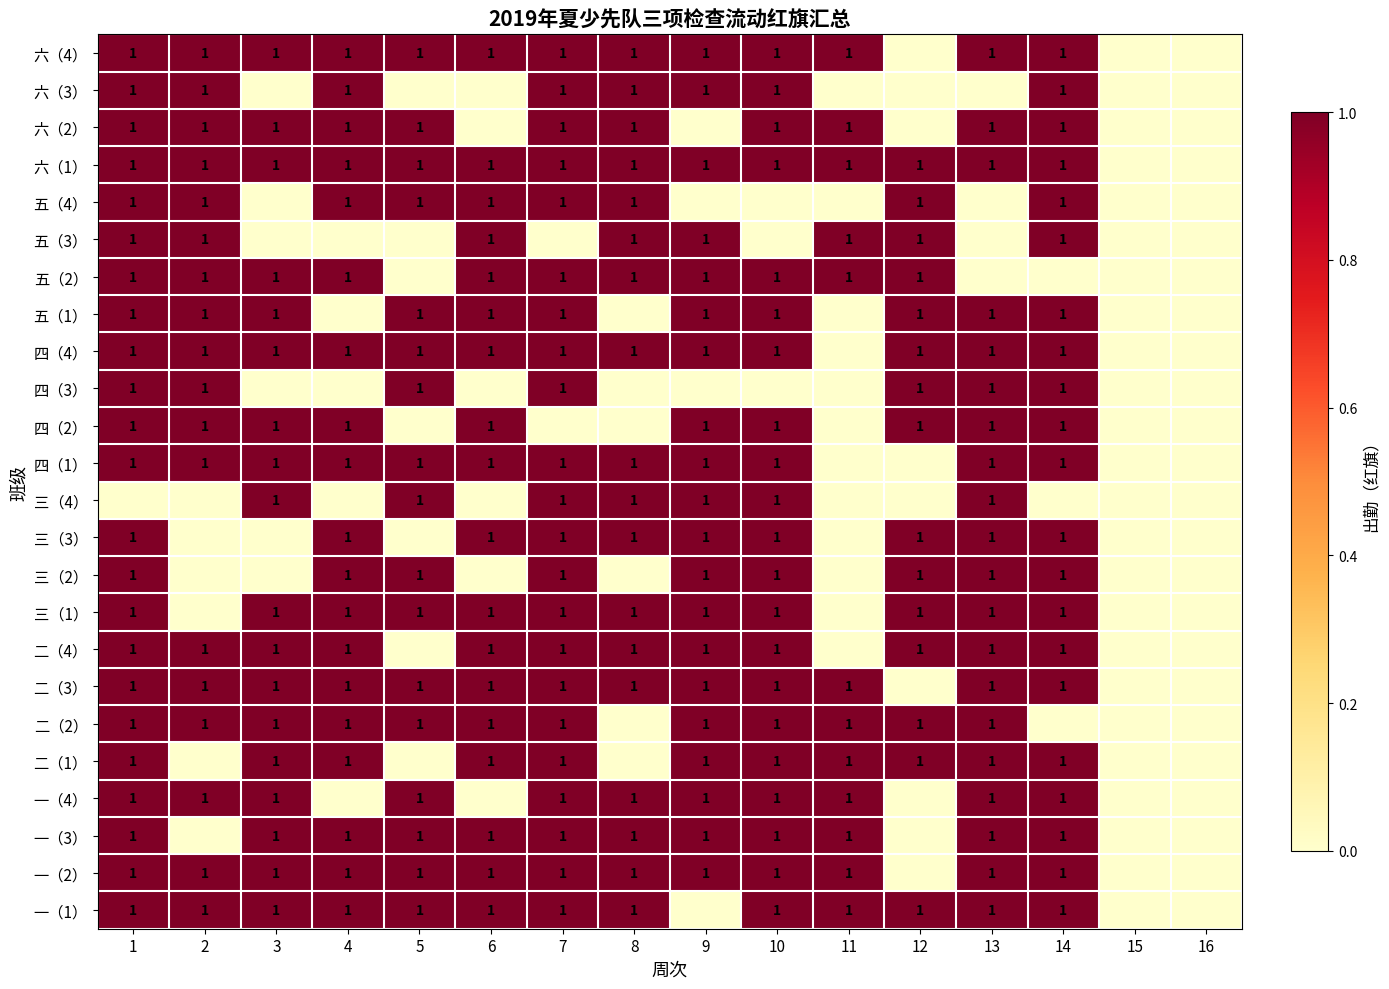

The 三（1） series shows 2 at 6. True or false?

False